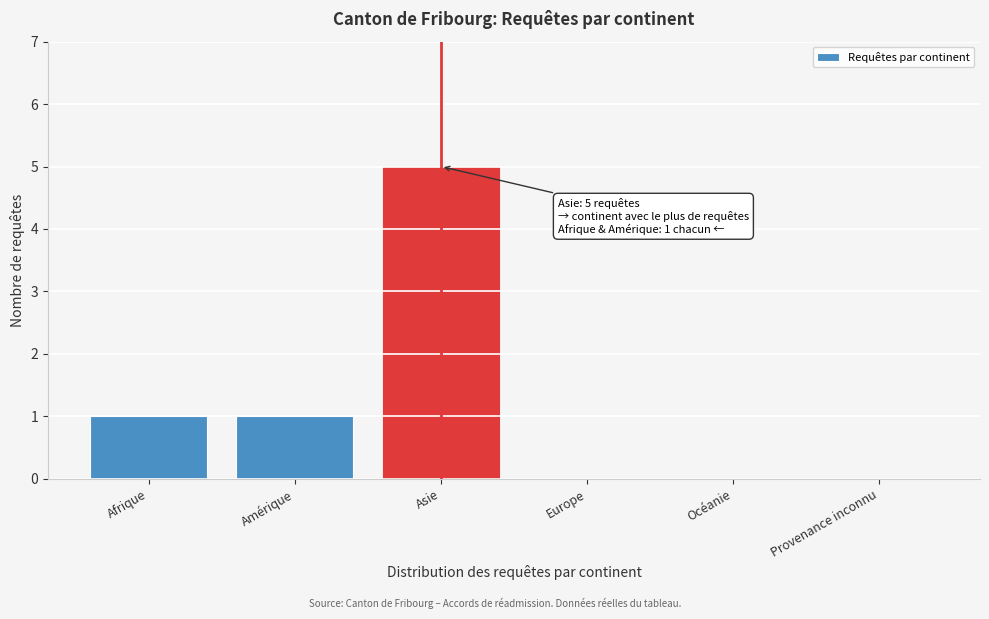

Reading left to right, extract all data points from this chart.

Afrique=1	Amérique=1	Asie=5	Europe=0	Océanie=0	Provenance inconnu=0